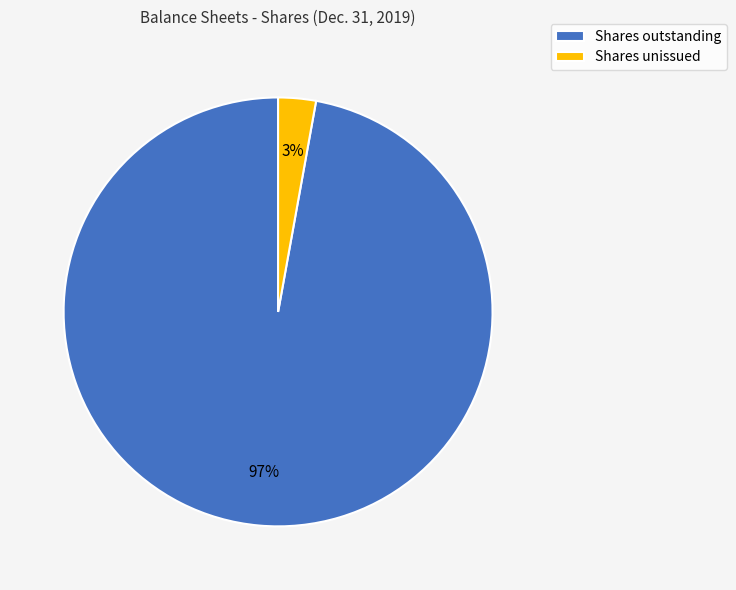

True or false: Shares unissued accounts for 3% of the total.

True